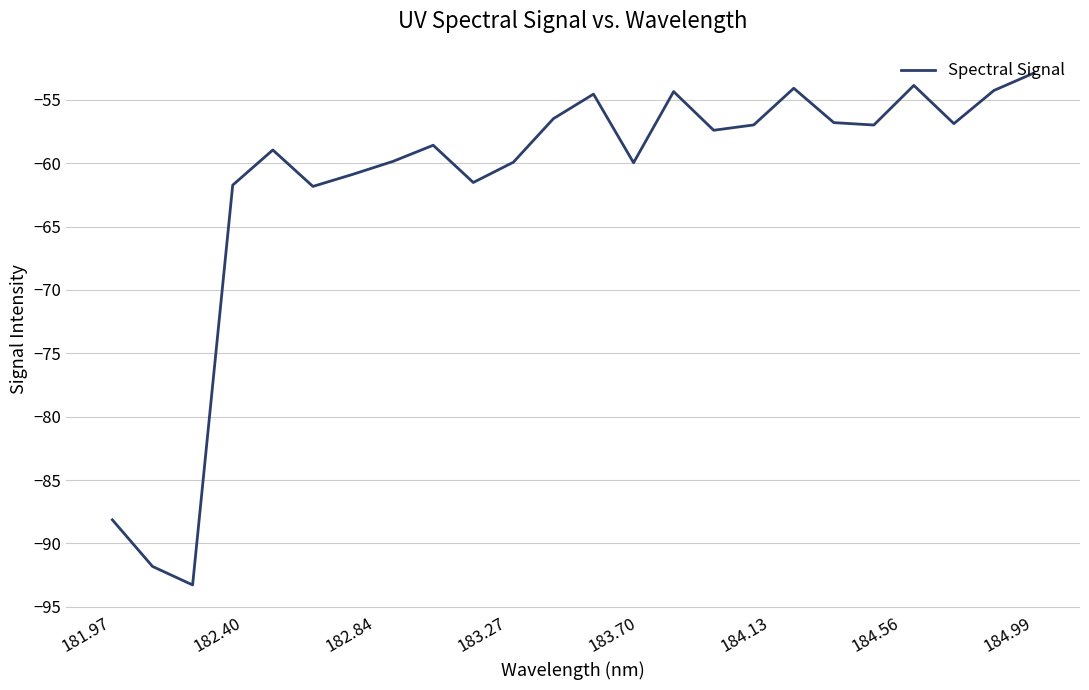

What is the minimum value shown in the chart?

-93.3